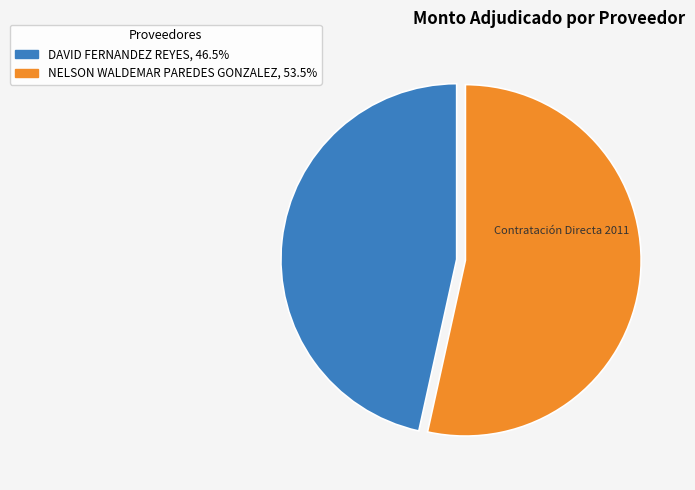

Is there any slice that represents more than half of the pie?

Yes